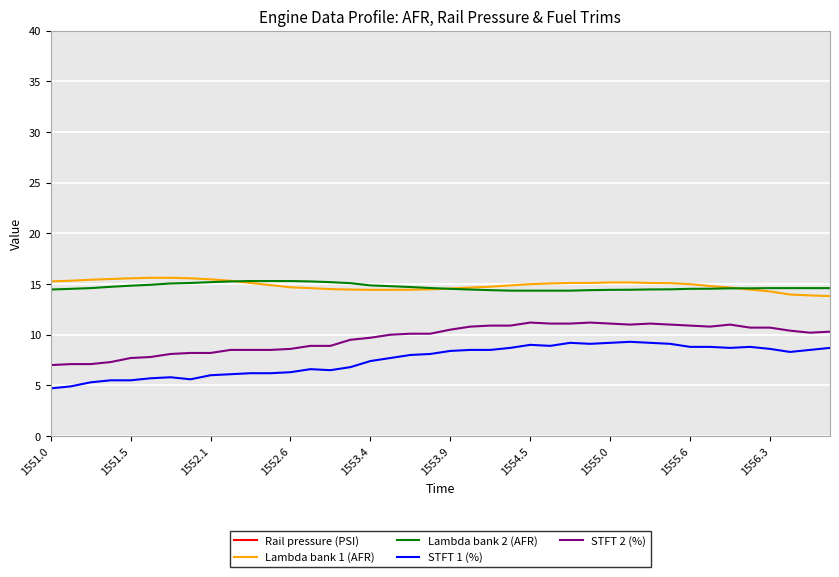

What is the average value of the Rail pressure (PSI) series?

918.4